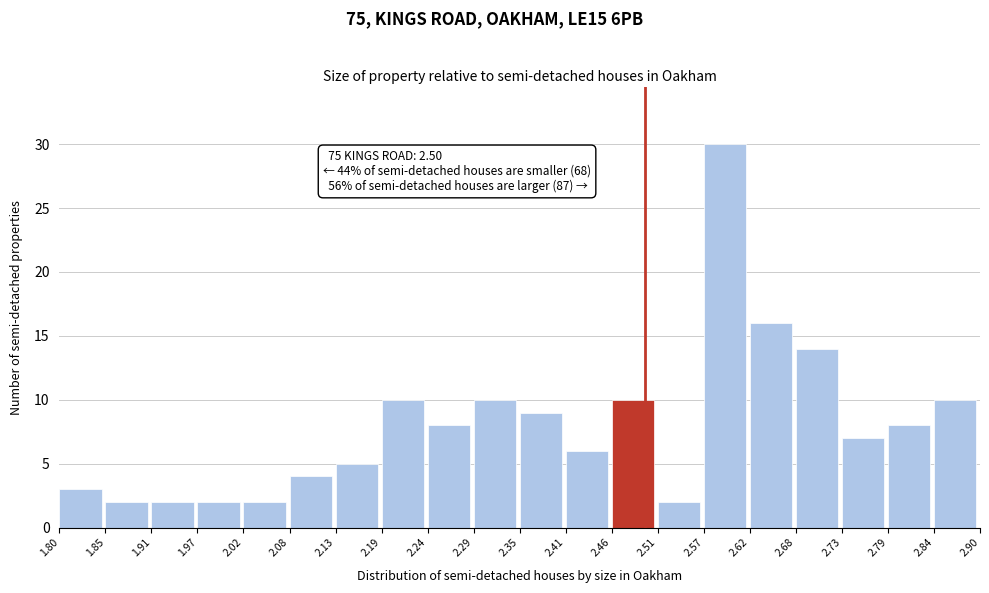

Which range on the x-axis has the tallest bar?

2.57 to 2.62